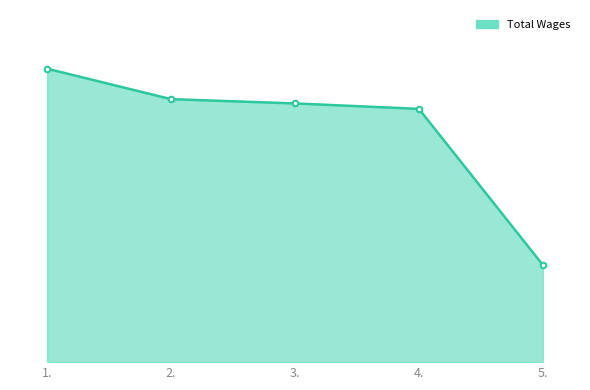

What position from the right is 4.?

2